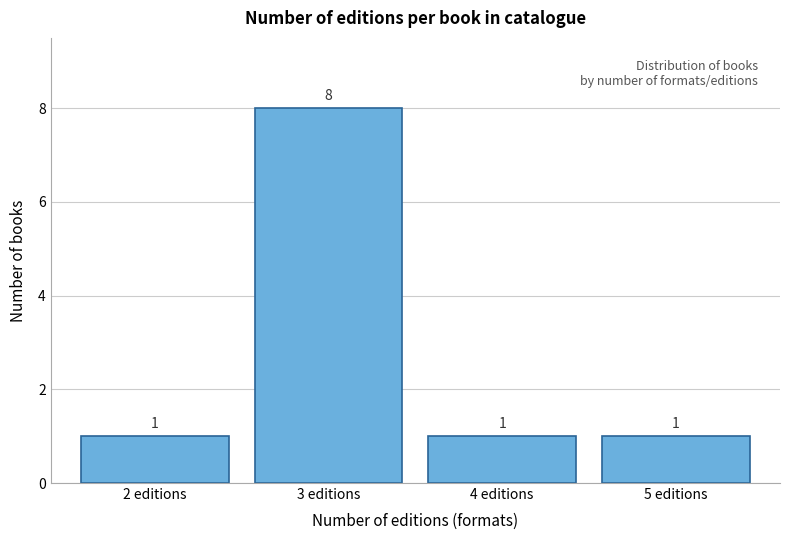

Reading right to left, extract all data points from this chart.

5 editions=1	4 editions=1	3 editions=8	2 editions=1